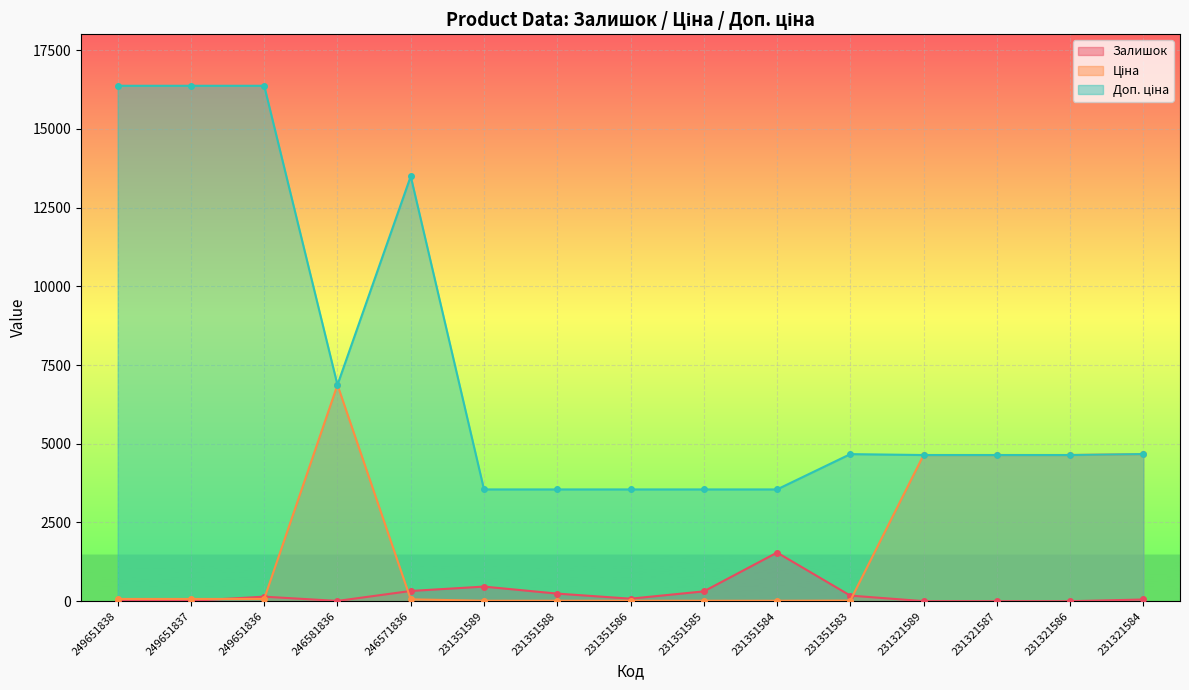

What are all the series names shown in the legend?

Залишок, Ціна, Доп. ціна